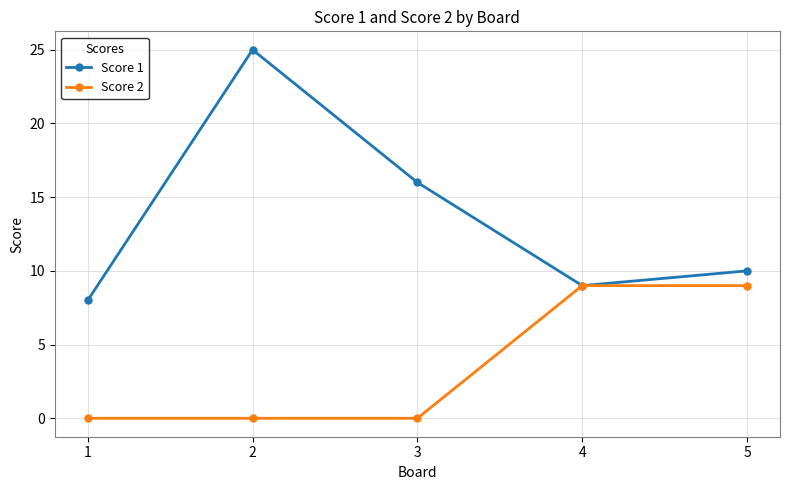

What is the sum of the Score 2 values at 1 and 4?

9